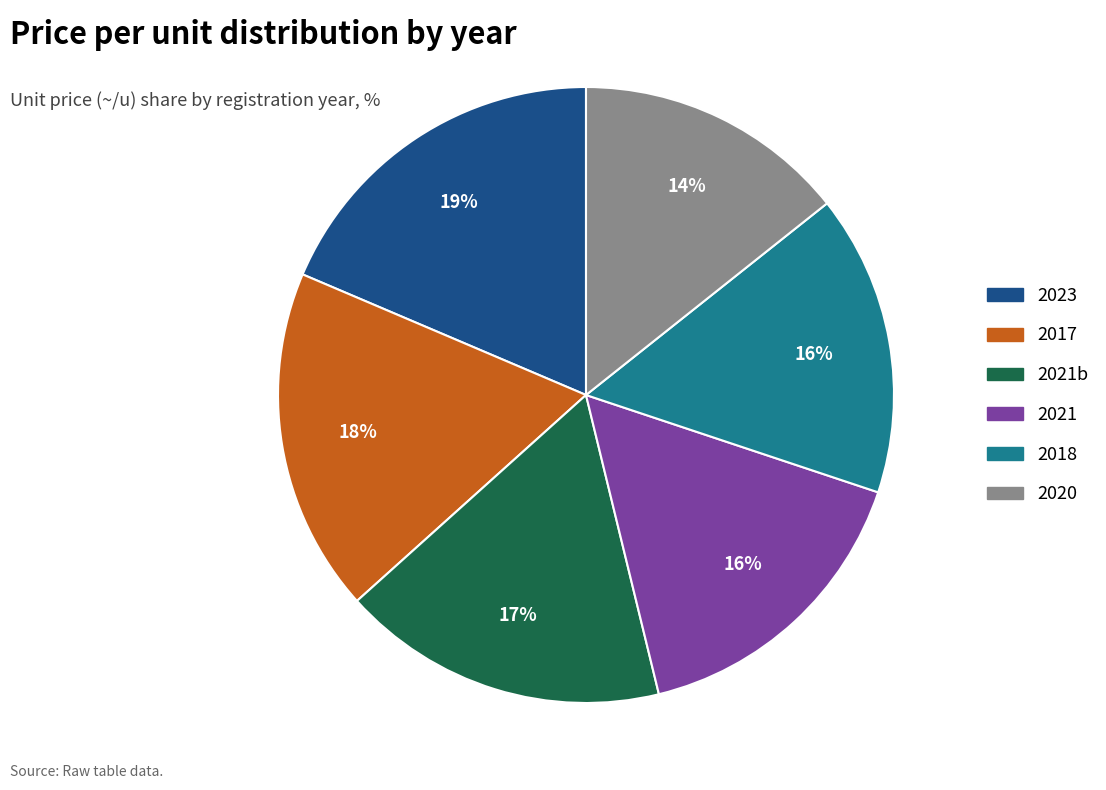

To the nearest percent, what is the average slice percentage?

17%